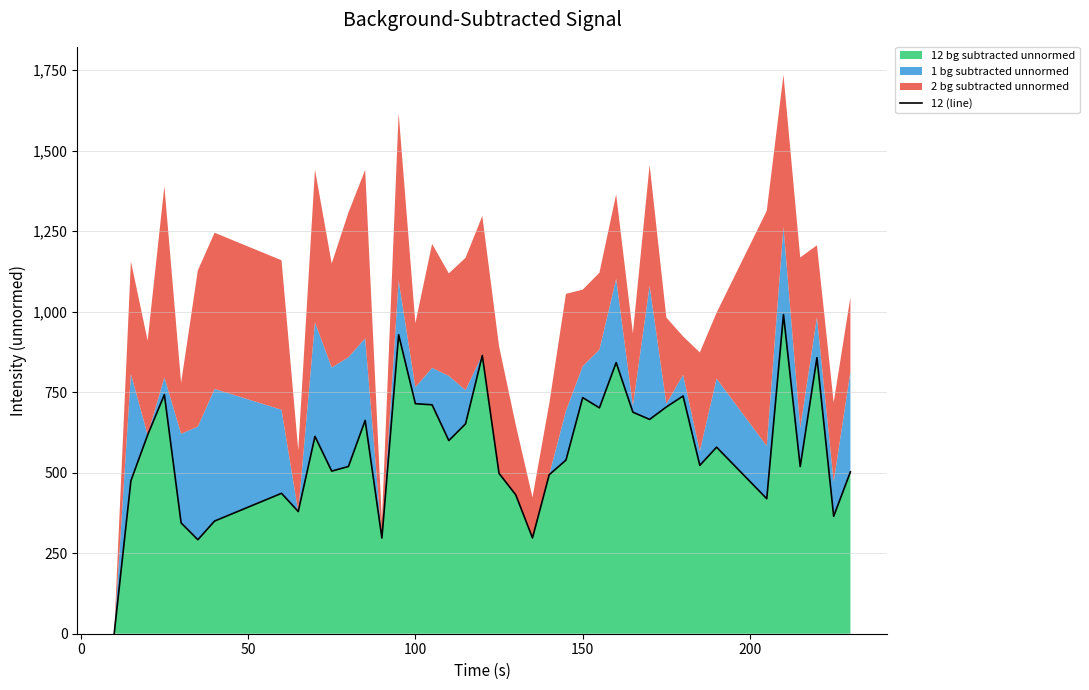

How many interior local peaks (higher than both neighbors) does the data have?

12